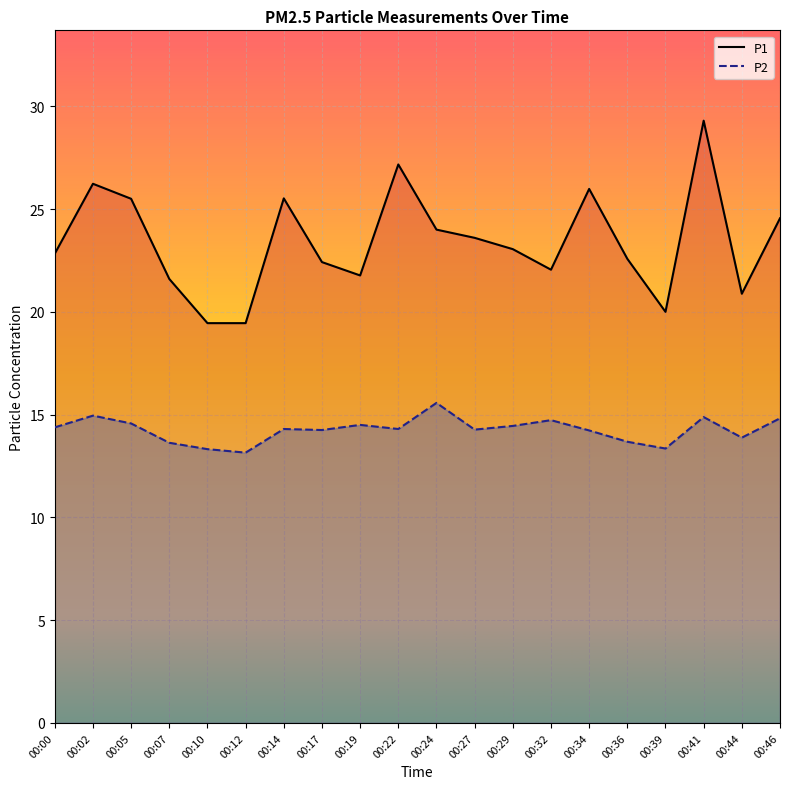

True or false: P2 and P1 cross at least once.

False